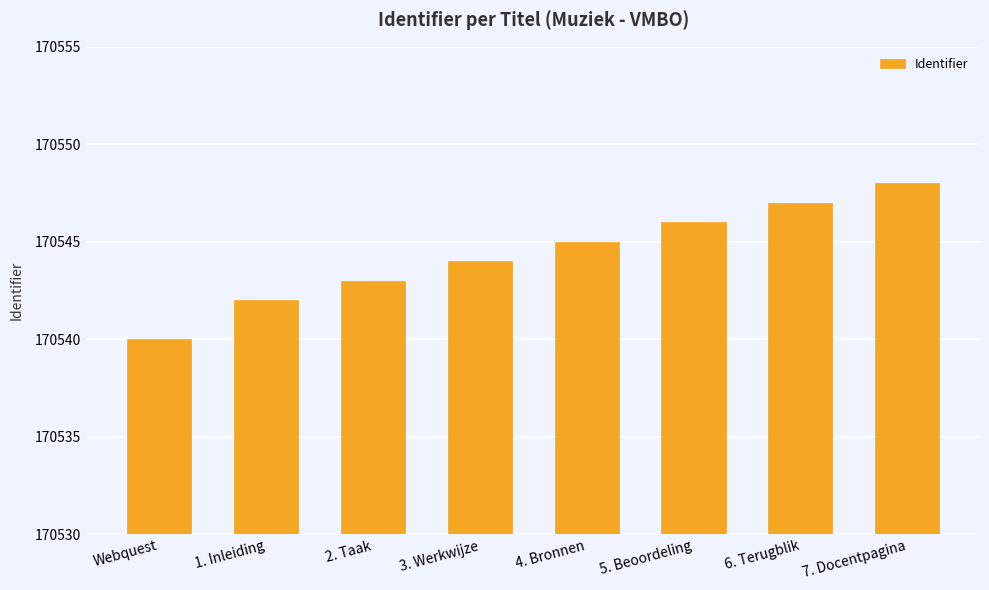

Rank the categories by value from highest to lowest.

7. Docentpagina, 6. Terugblik, 5. Beoordeling, 4. Bronnen, 3. Werkwijze, 2. Taak, 1. Inleiding, Webquest